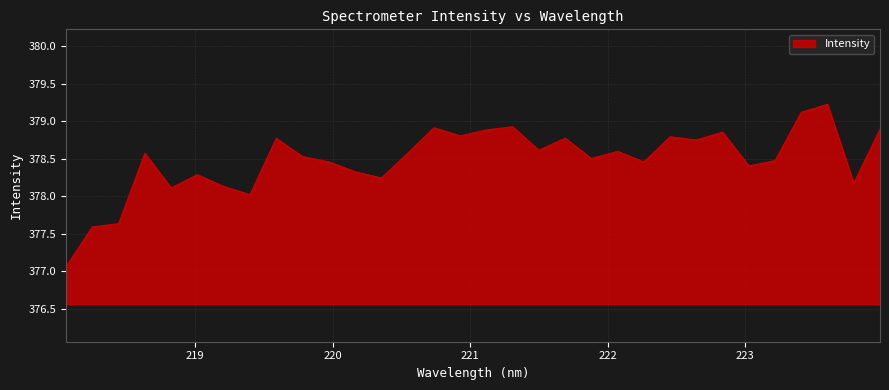

What is the difference between the maximum and minimum values?

2.2